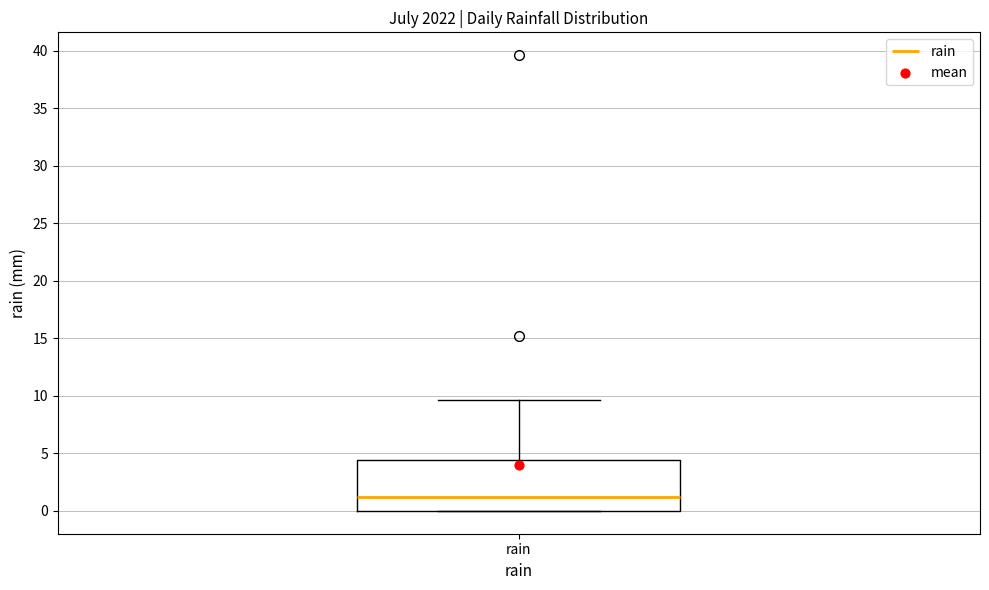

Read this box plot against the y-axis: the position of the median line, the range covered by the box, and the ends of both whiskers. The values are not printed on the chart, so give them approximately, as read against the axis.

median 1.0, box 0.0 to 4.5, whiskers 0.0 to 9.5